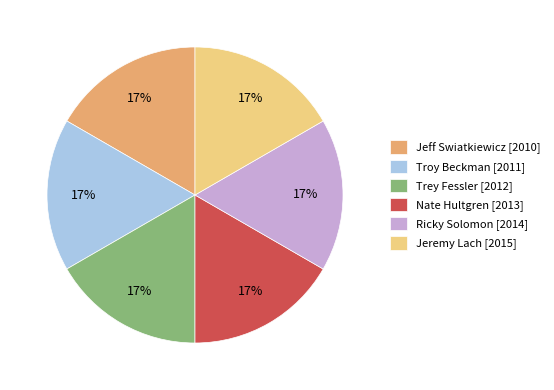

Is it true that Ricky Solomon is 17% of the pie?

True